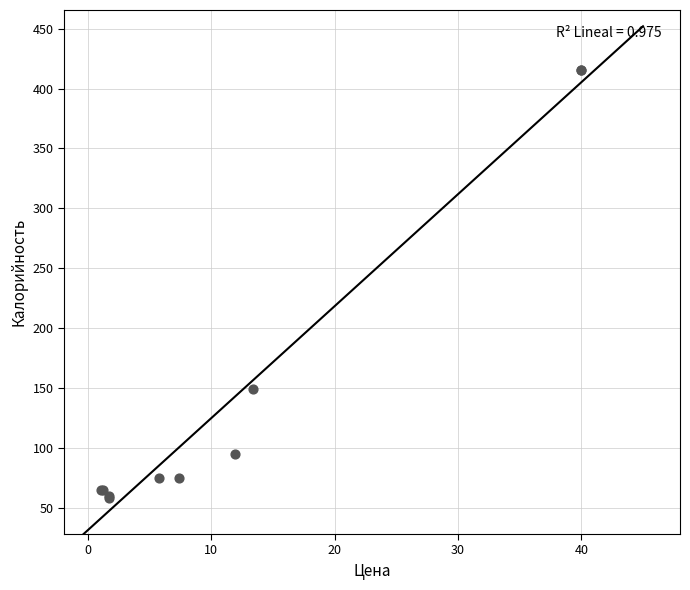

What Y value in the scatter plot is closest to 236?

149.0